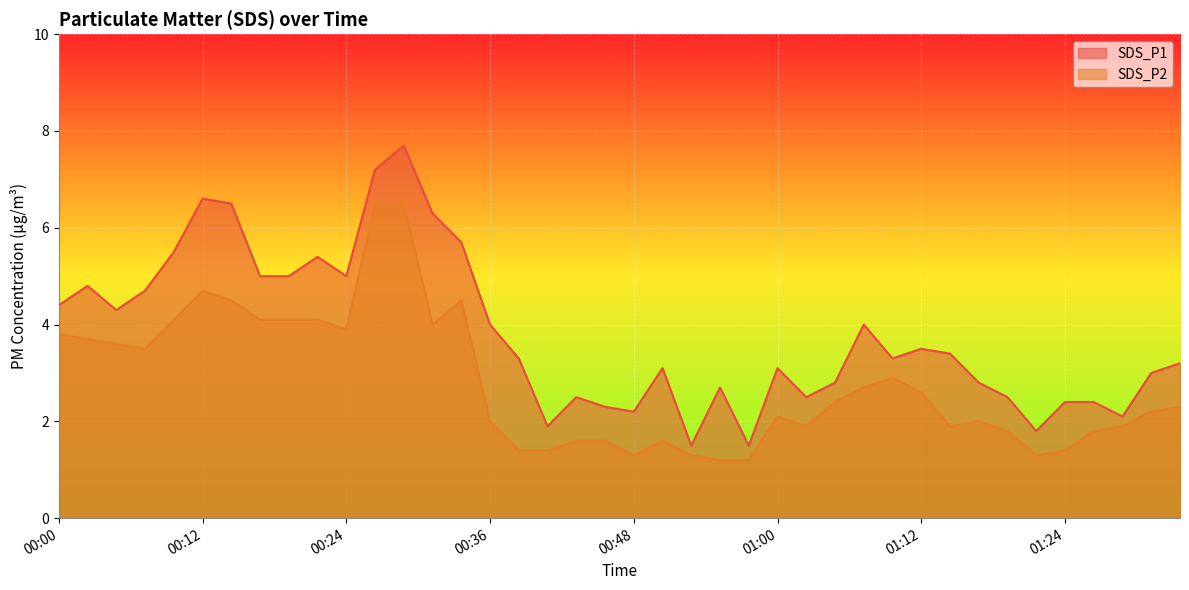

What is the difference between the SDS_P1 values at 00:24 and 00:04?

0.7